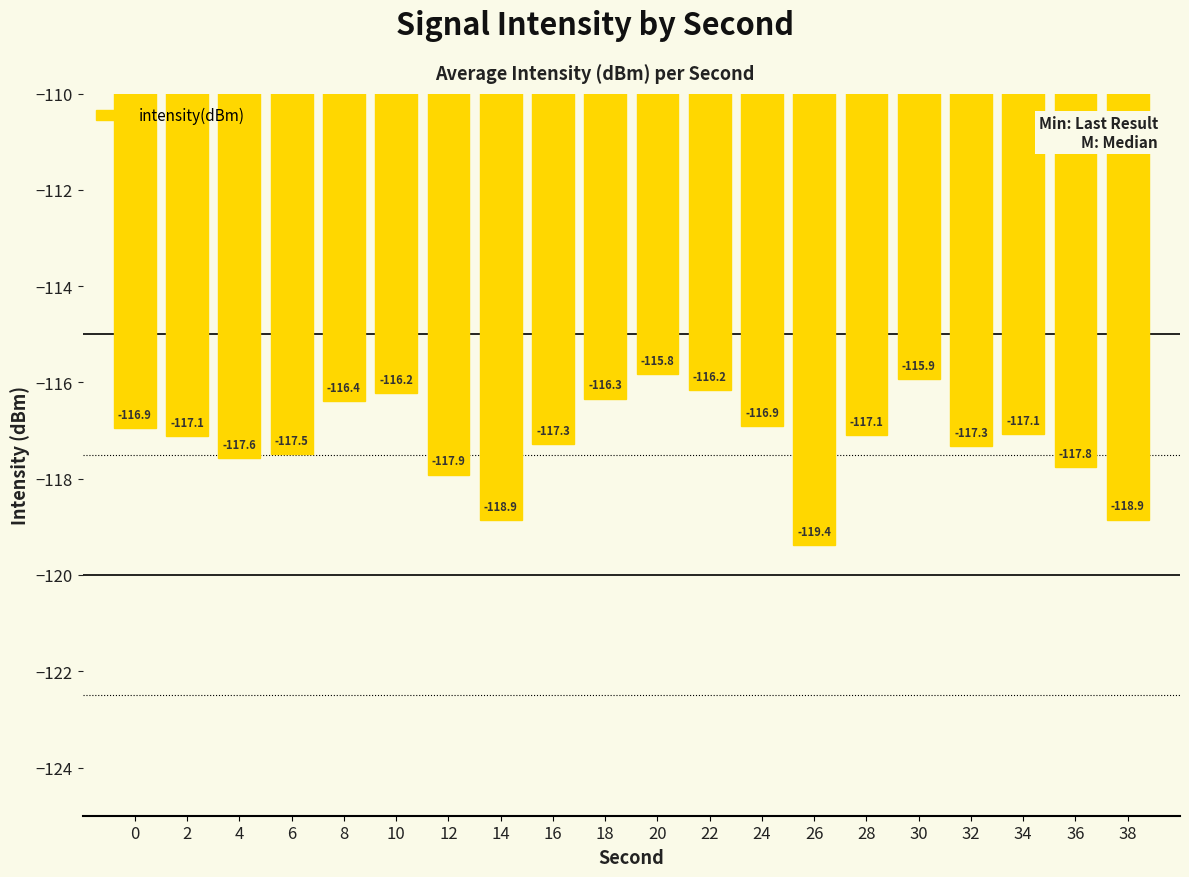

How many data points are above -117?

8